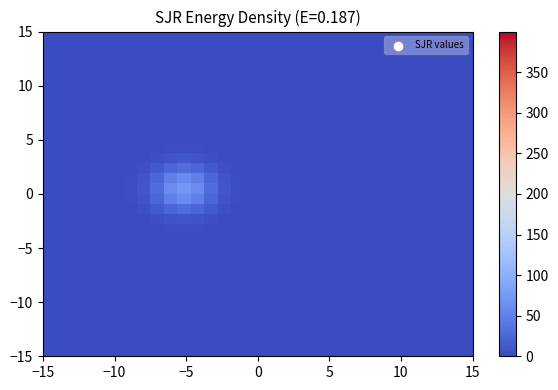

How many categories are shown in the chart?

32